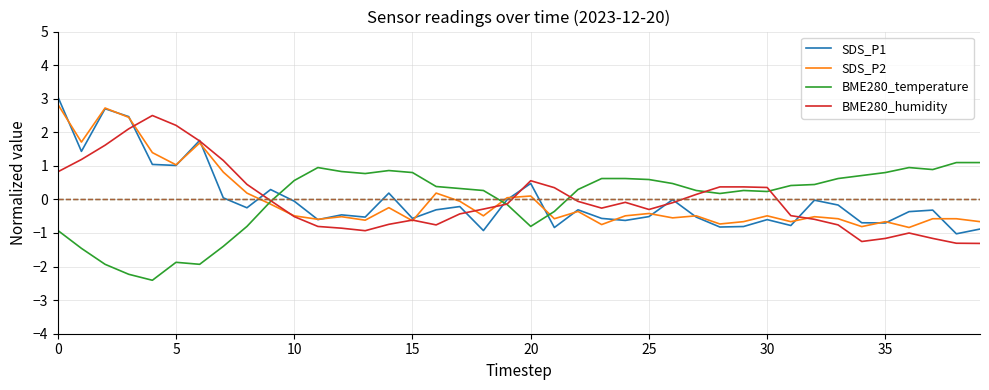

Does the chart display data point markers on the line(s)?

No